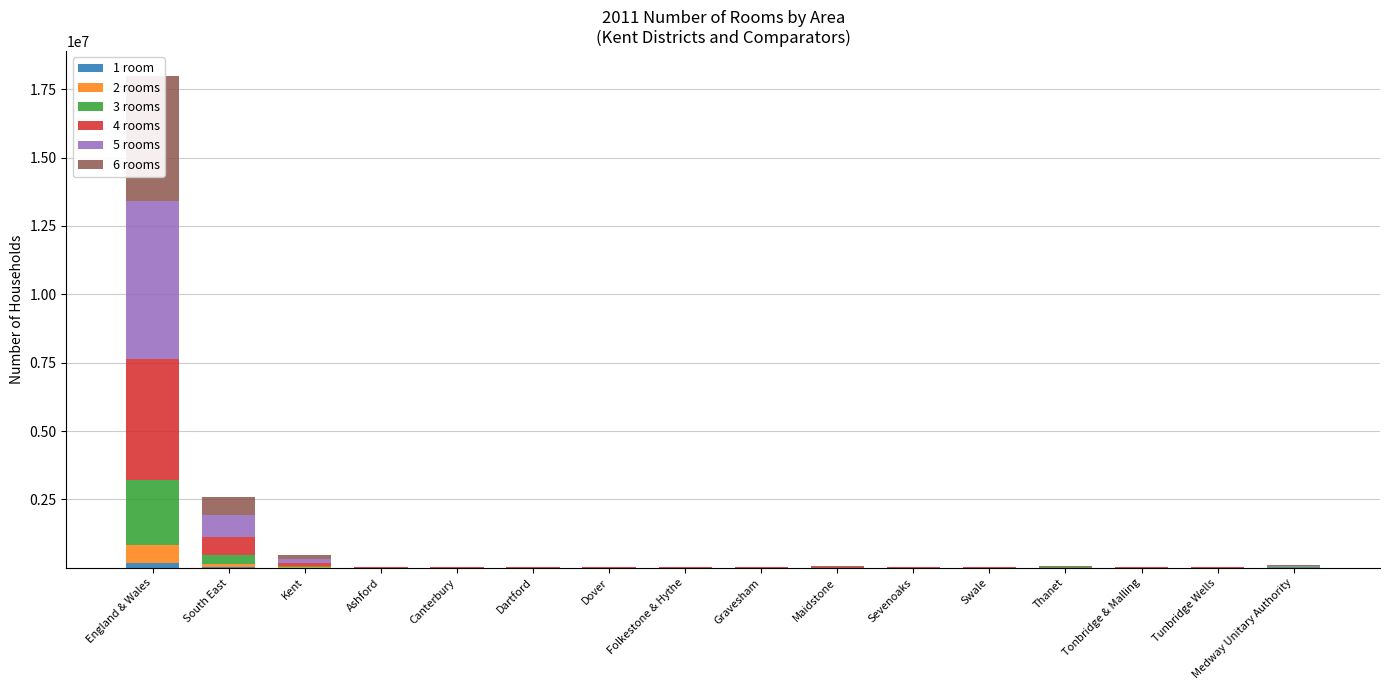

What is the minimum value for 2 rooms?

735